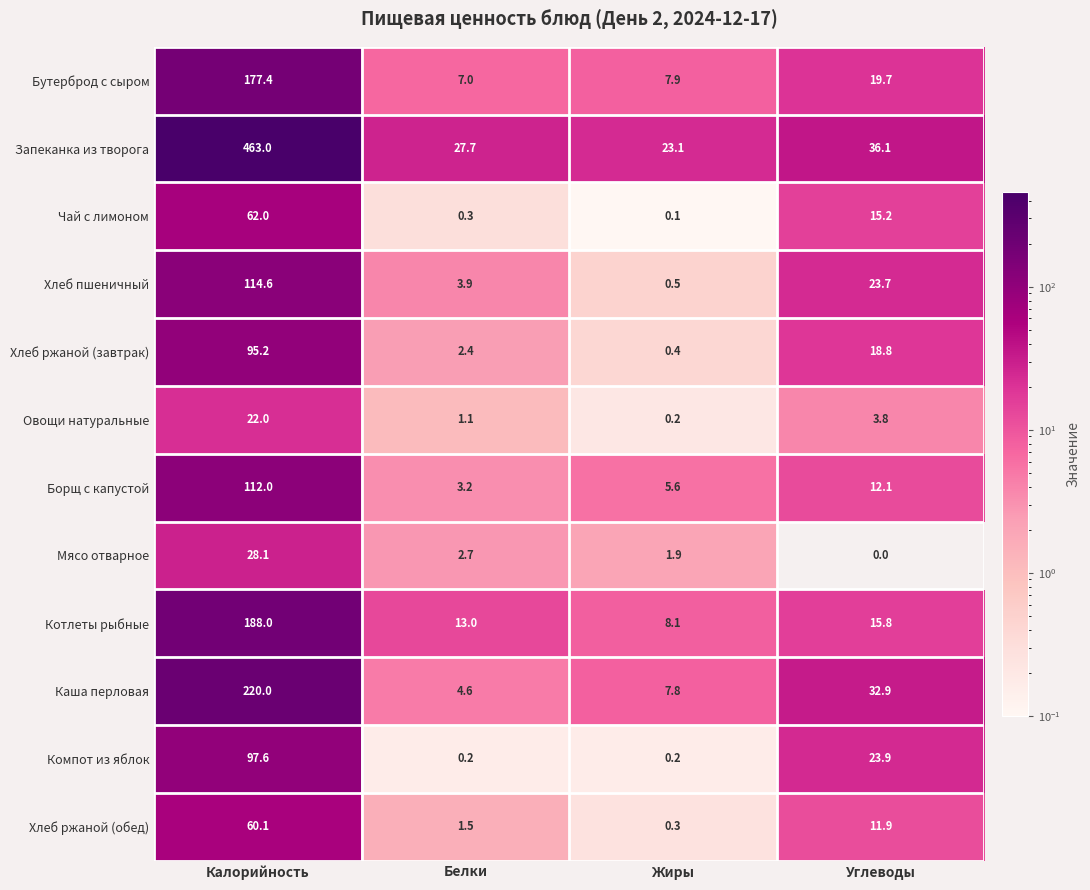

What value does the Хлеб ржаной (завтрак) series have at Калорийность?

95.2